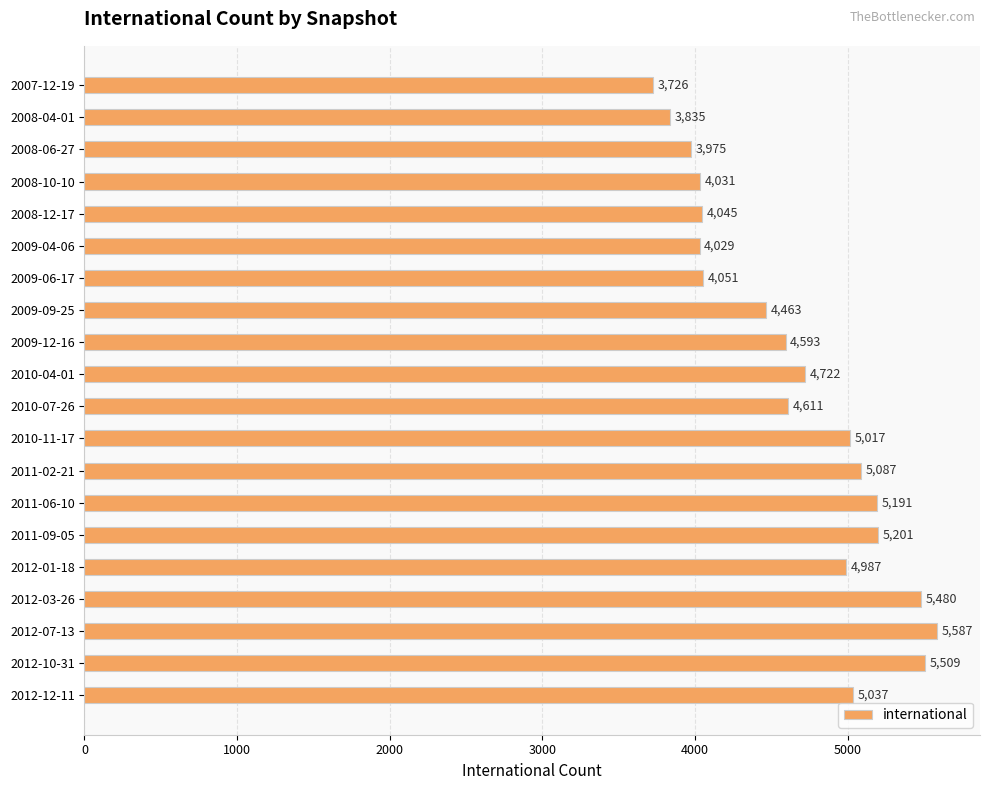

What is the label of the 18th bar from the bottom?

2008-06-27